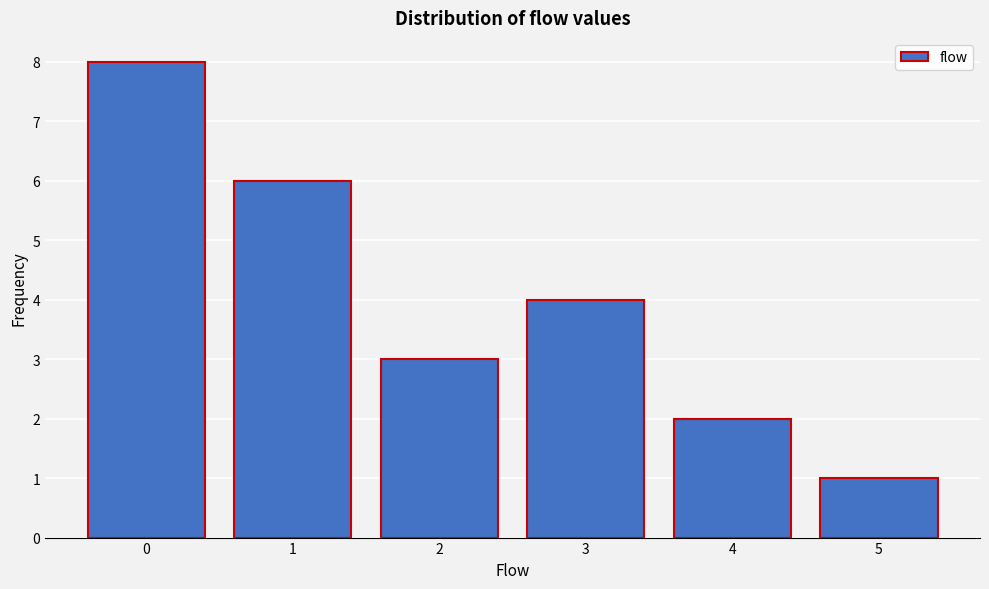

Reading right to left, transcribe all the data shown in this chart.

5=1	4=2	3=4	2=3	1=6	0=8